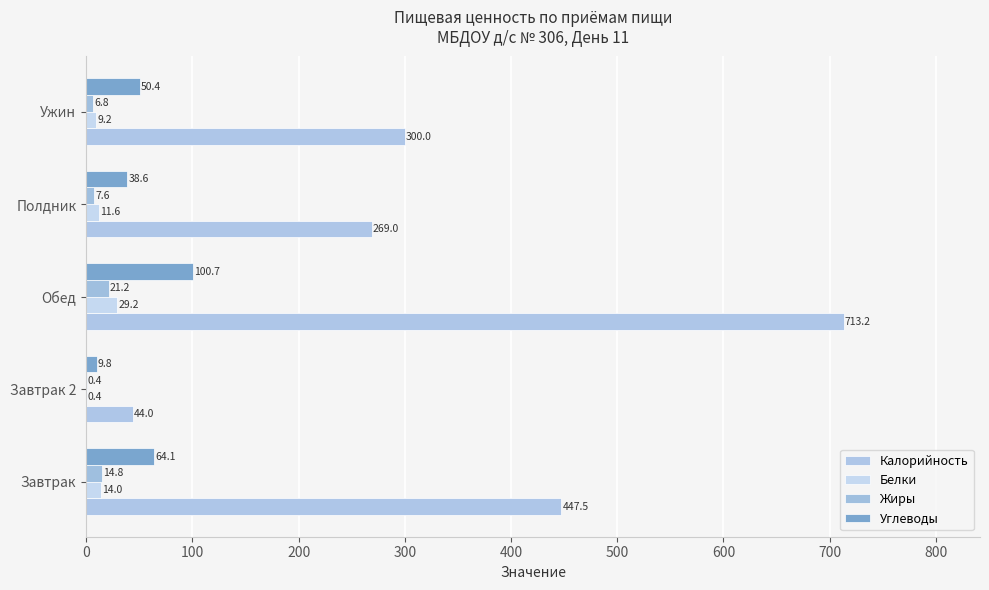

Which series has the largest range (max minus min)?

Калорийность